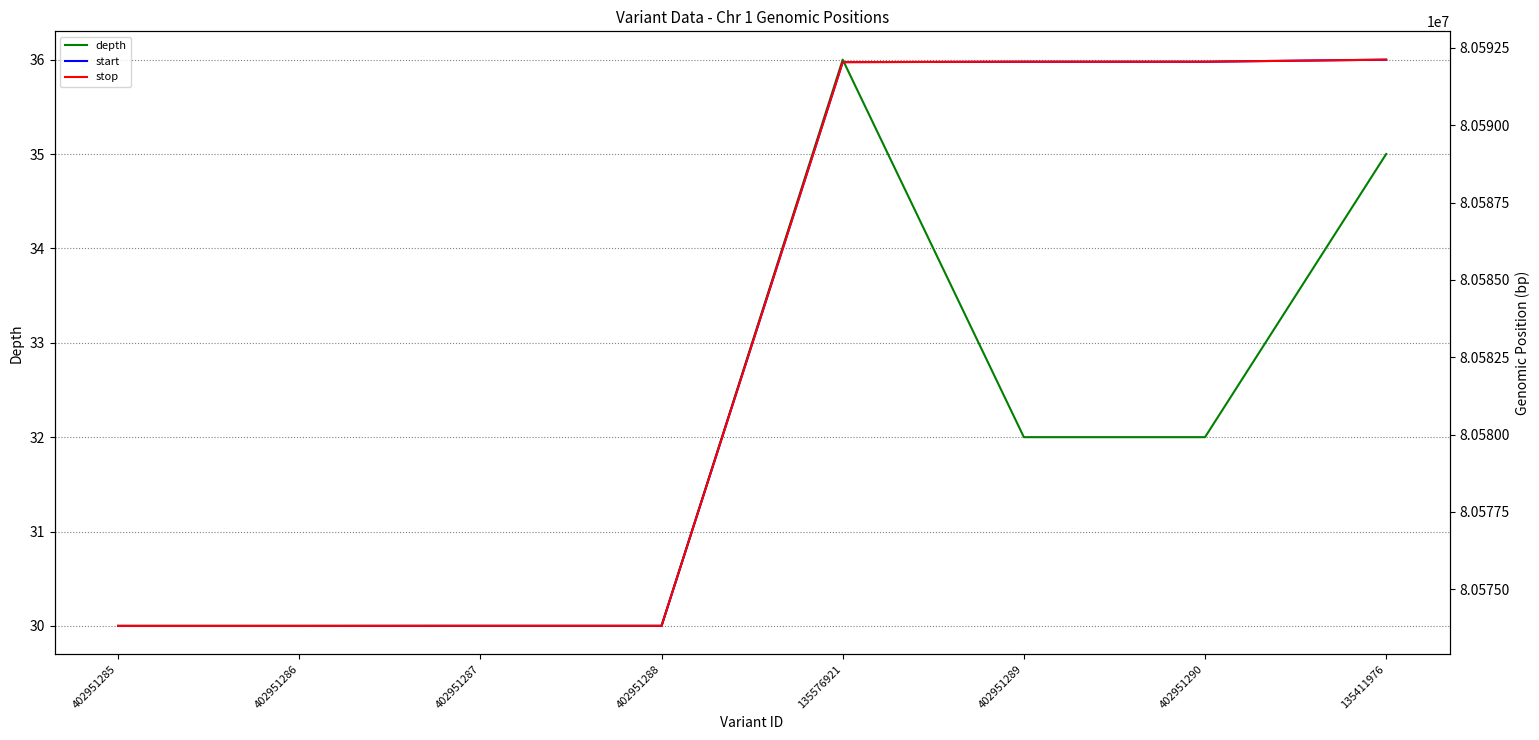

What is the difference between the stop values at 402951288 and 402951290?

18232